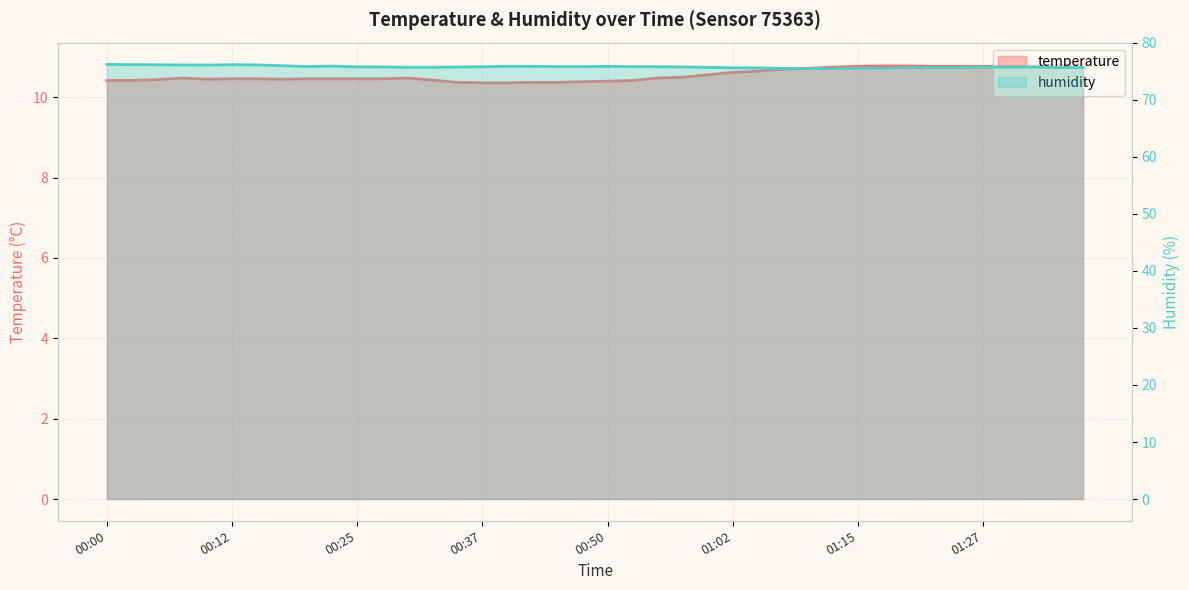

True or false: temperature and humidity intersect in this chart.

False